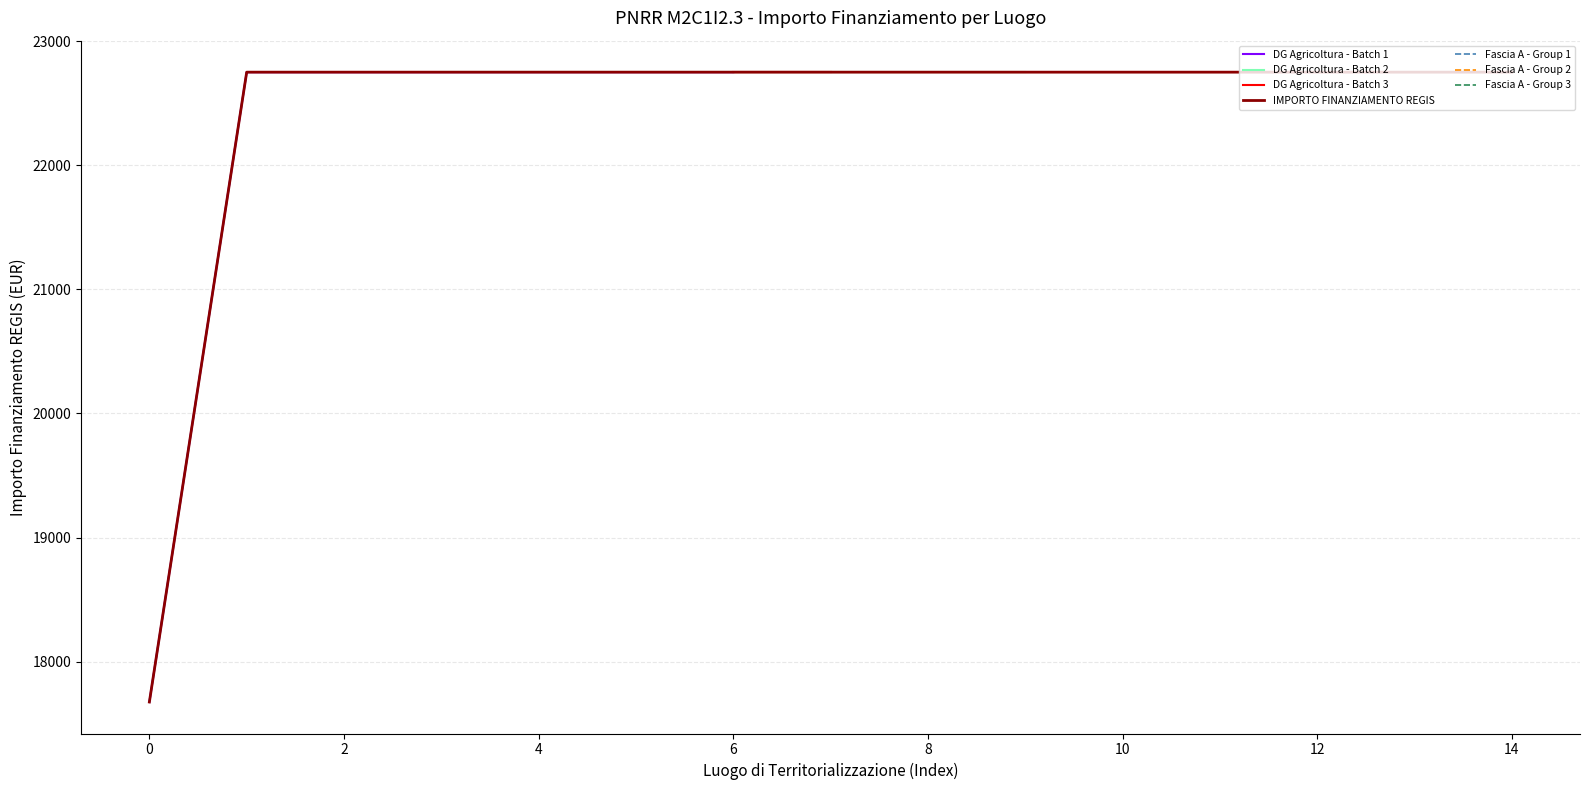

What is the sum of all M1 values?

336174.8